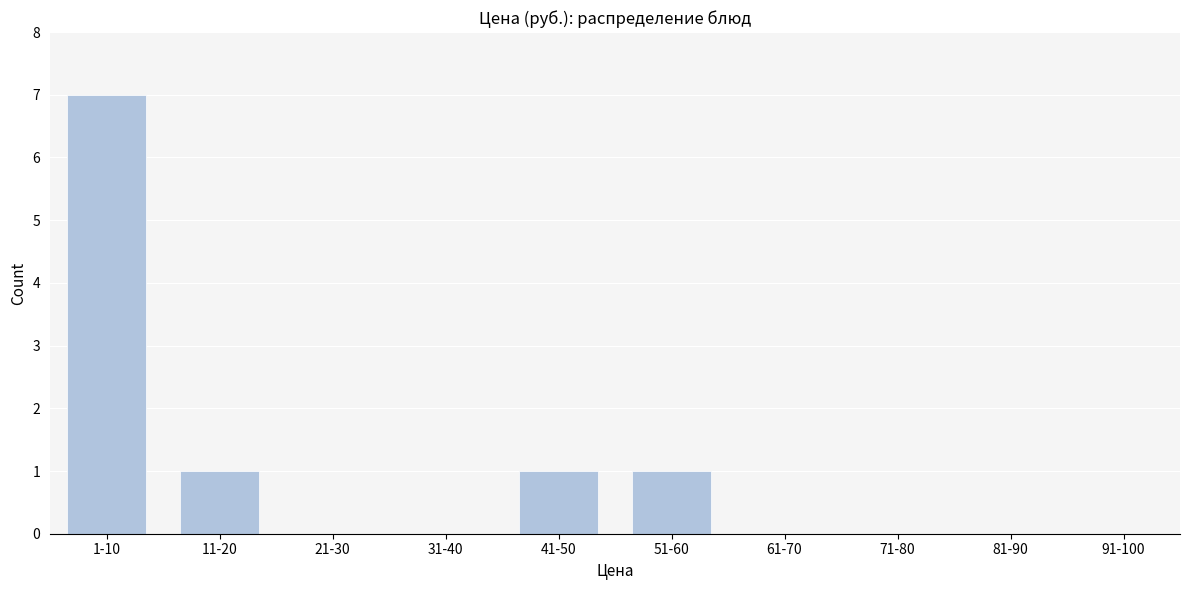

Reading right to left, transcribe all the data shown in this chart.

91-100=0	81-90=0	71-80=0	61-70=0	51-60=1	41-50=1	31-40=0	21-30=0	11-20=1	1-10=7